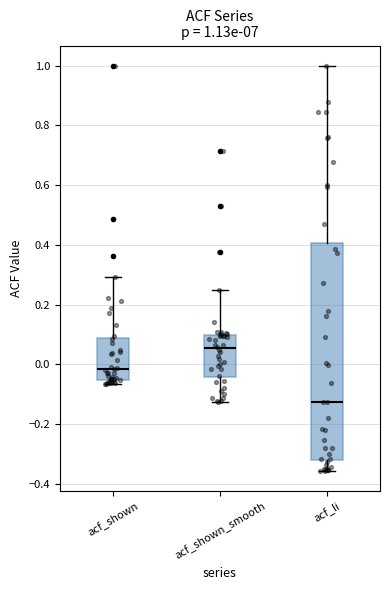

Which box's median line is the lowest?

acf_li